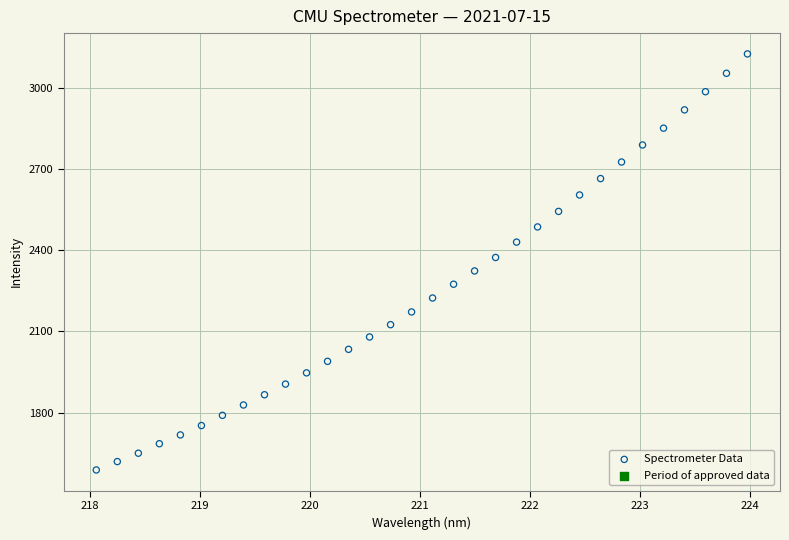

What is the range of X values (max minus min)?

5.9